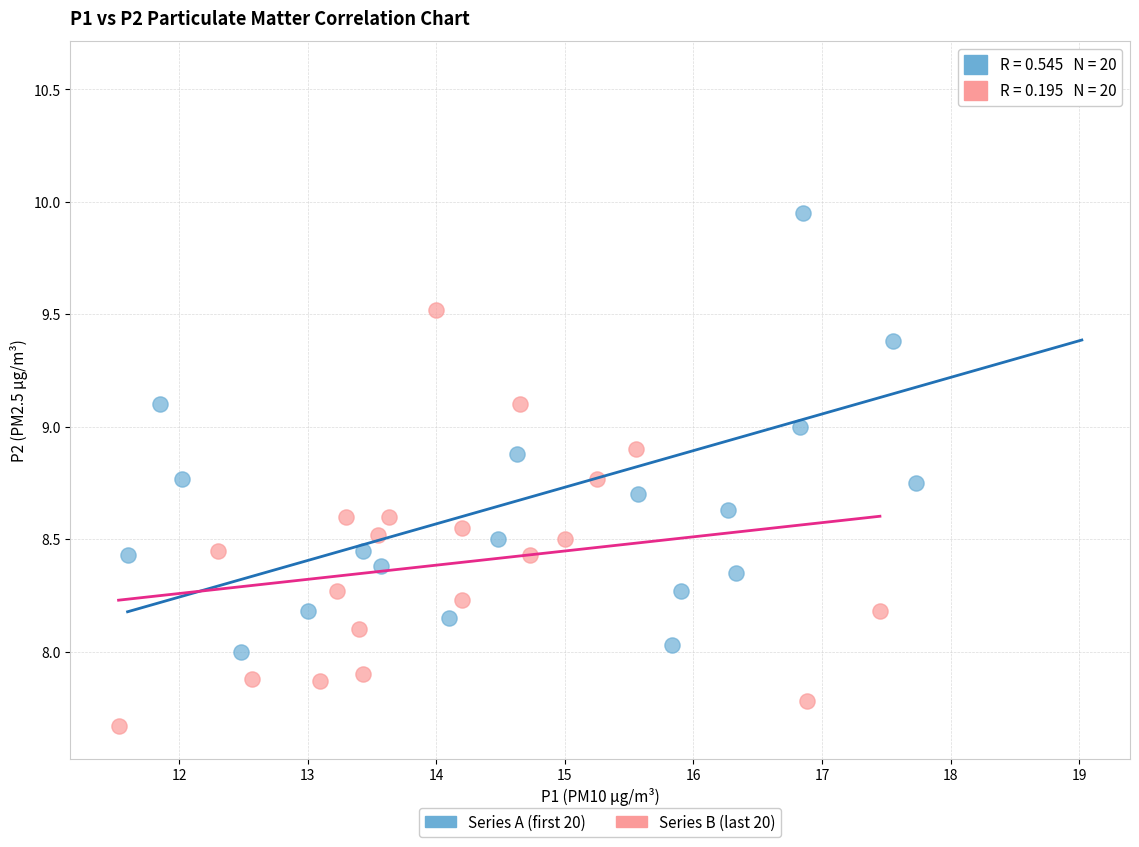

Which series contains the lowest Y value?

Series B (last 20)